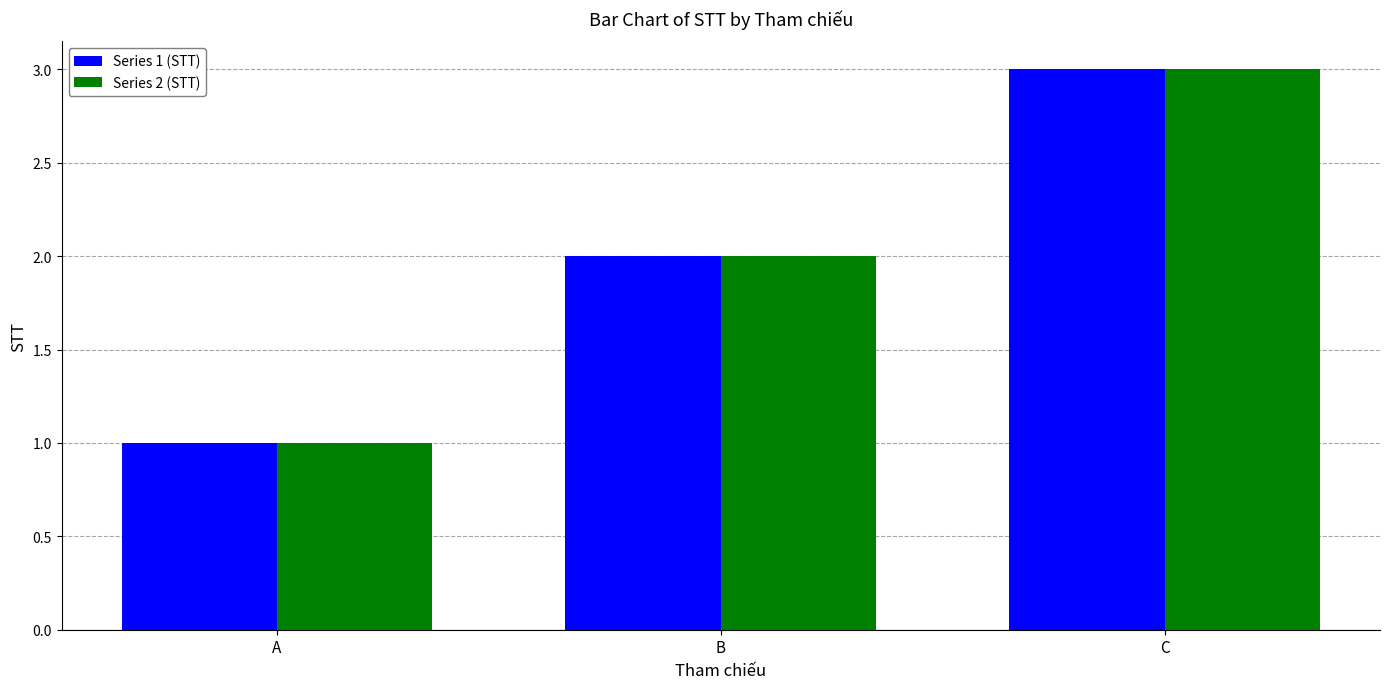

Count the number of categories in the chart.

3